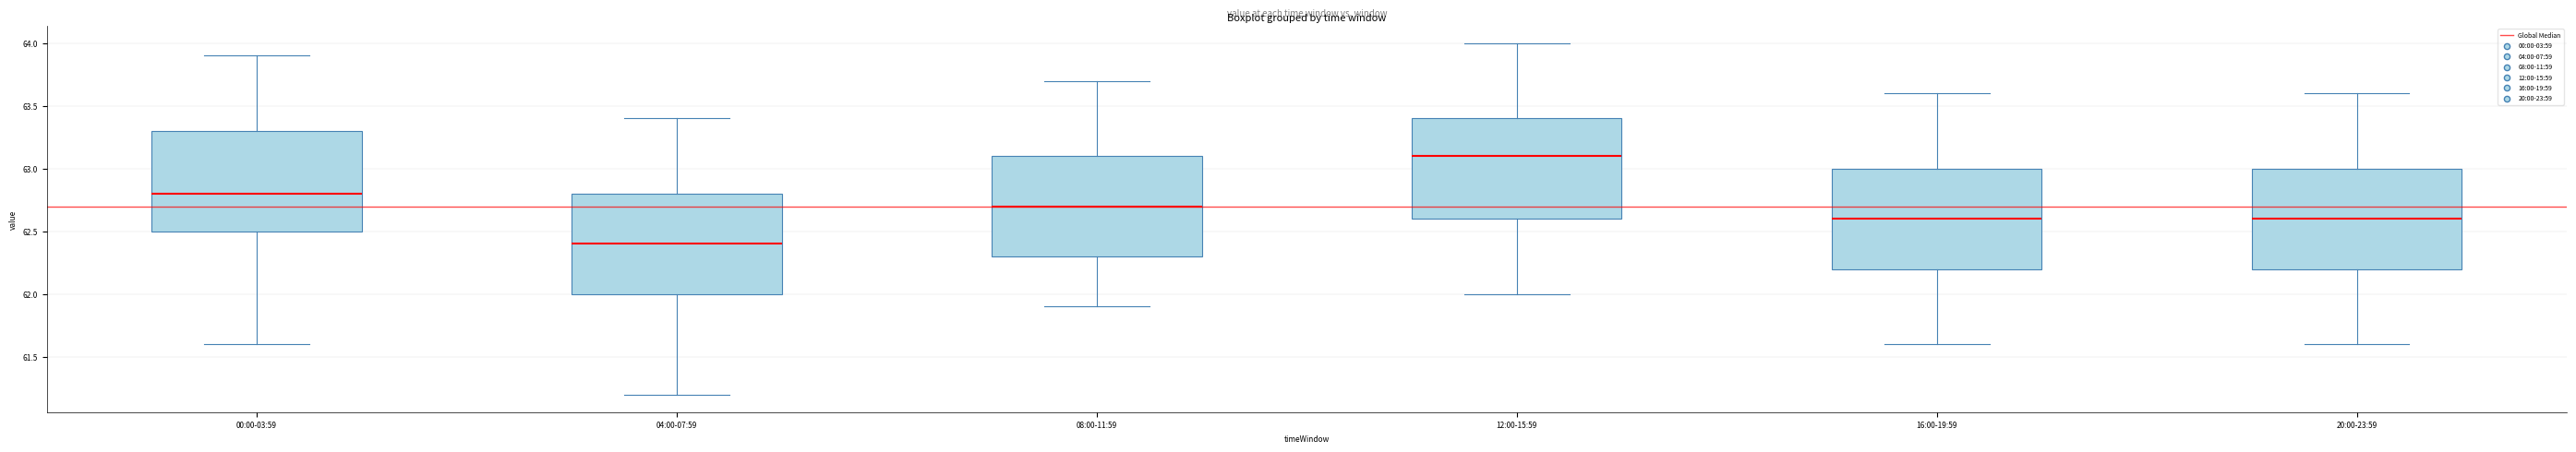

Where does the median line of the box for 12:00-15:59 sit on the y-axis? The values are not printed on the chart, so give them approximately, as read against the axis.

63.1